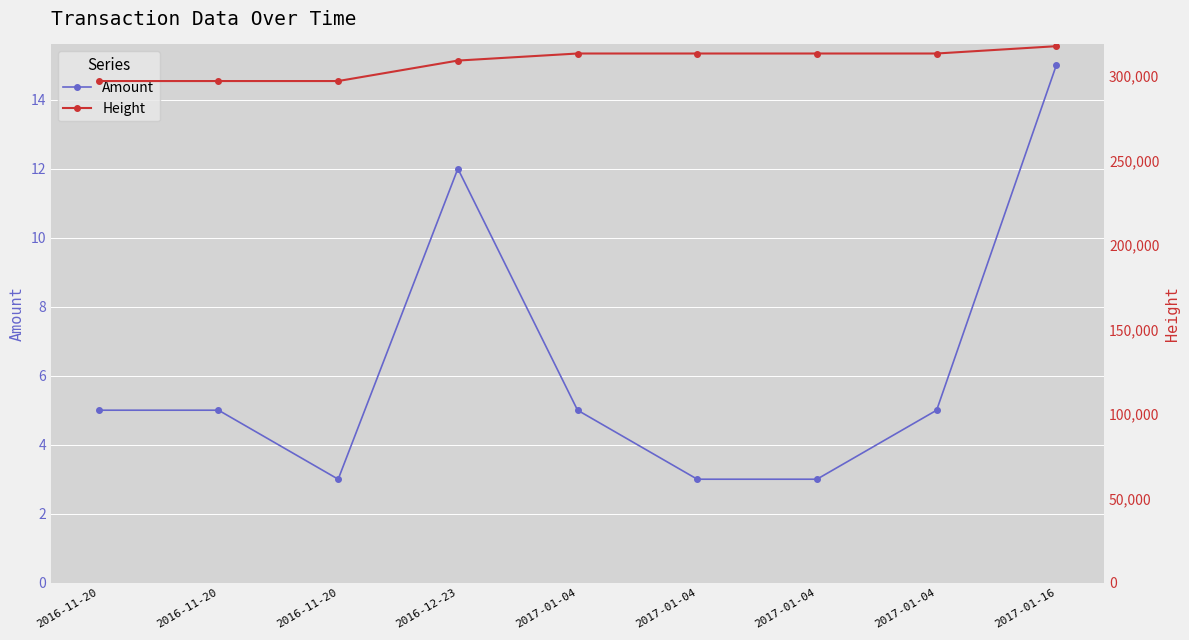

Rank the series at 2017-01-04 from lowest to highest value.

Amount, Height